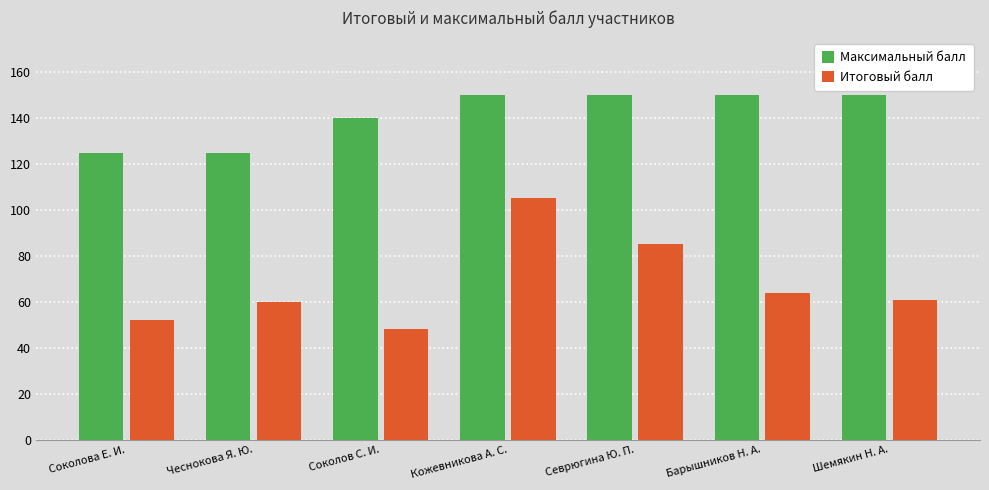

Which category has the highest value in the Итоговый балл series?

Кожевникова А. С.